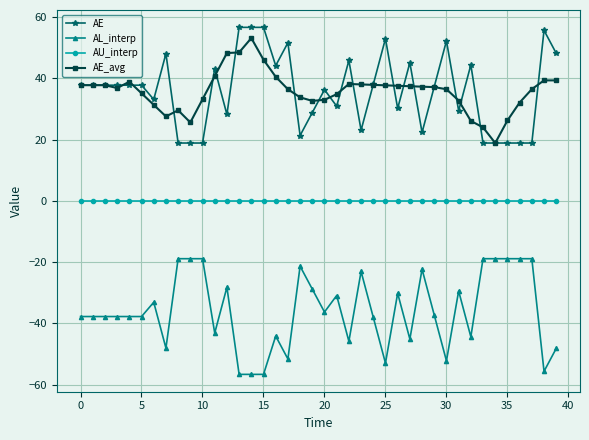

What is the maximum value for AE?

56.6